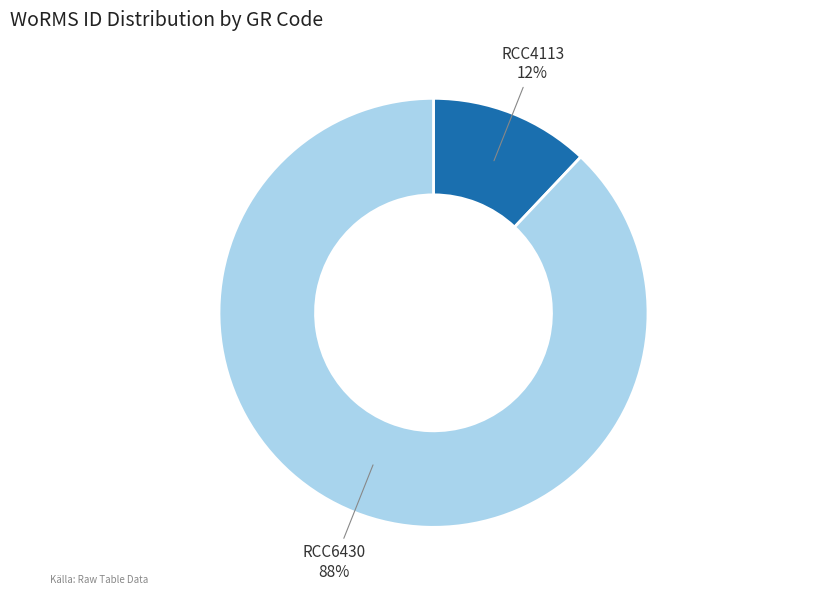

How many segments does this pie chart have?

2